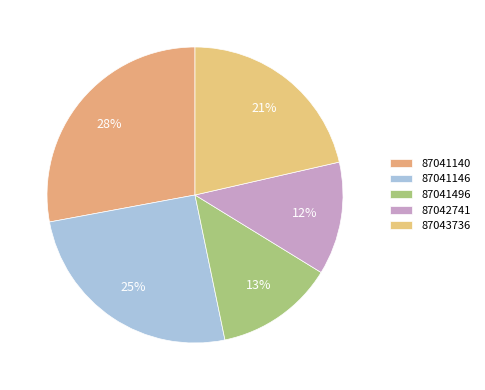

Is it true that 87041496 is 13% of the pie?

True